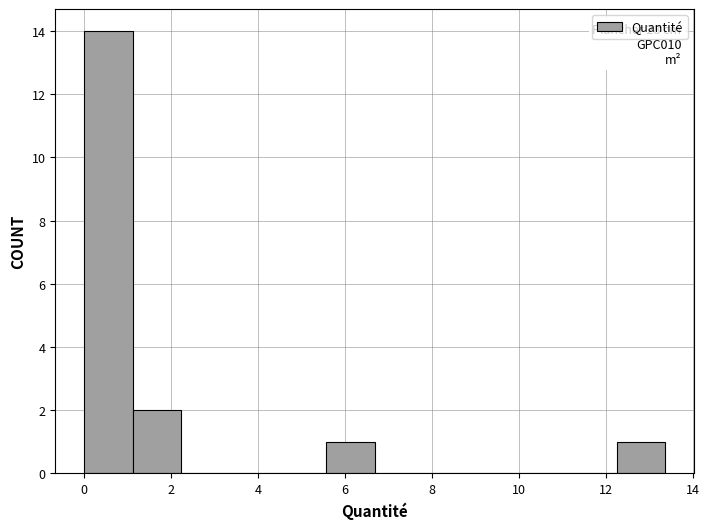

Over which range of the x-axis is the bar tallest?

0.0 to 1.2